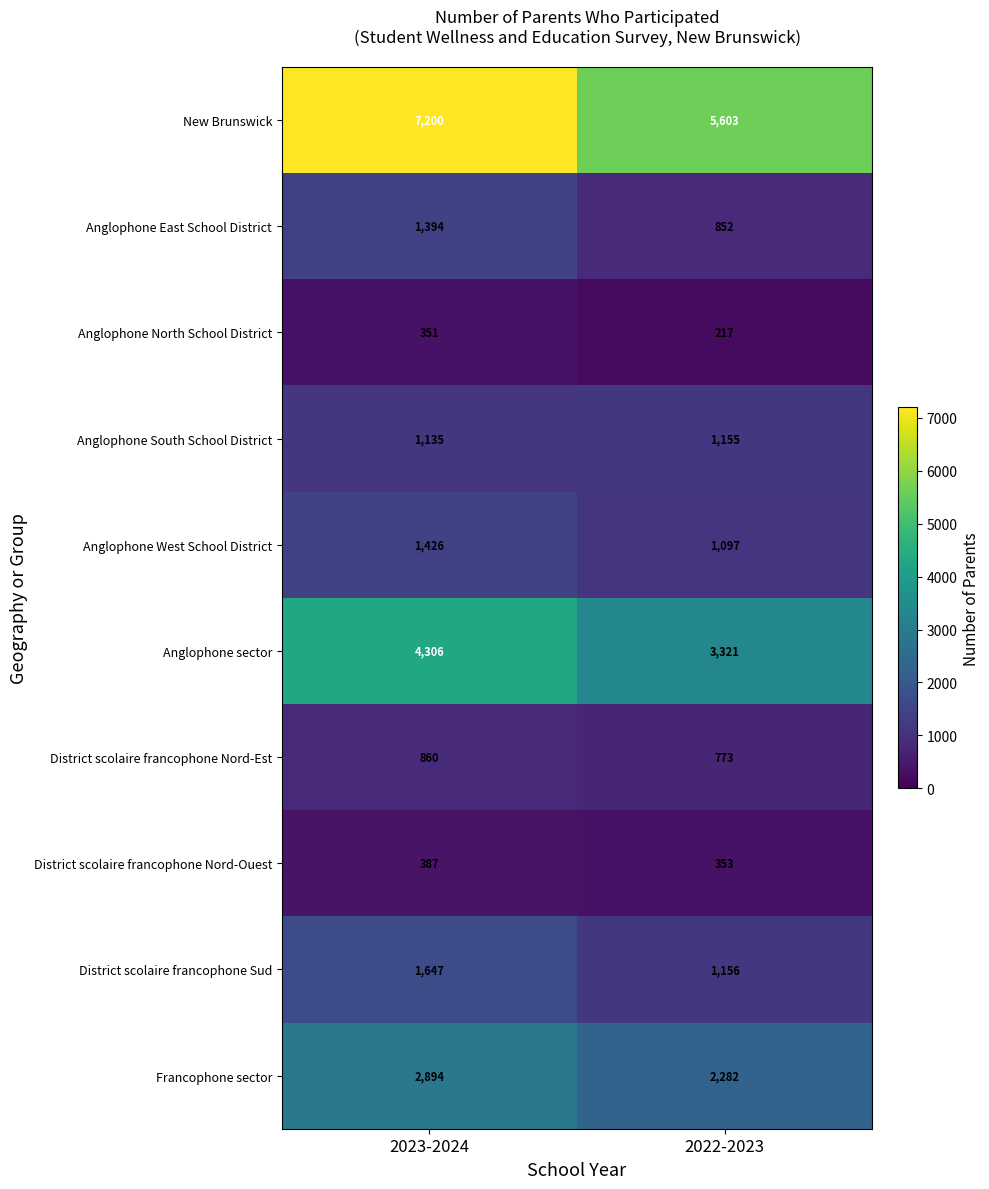

At which category is the sum across all series the highest?

2023-2024